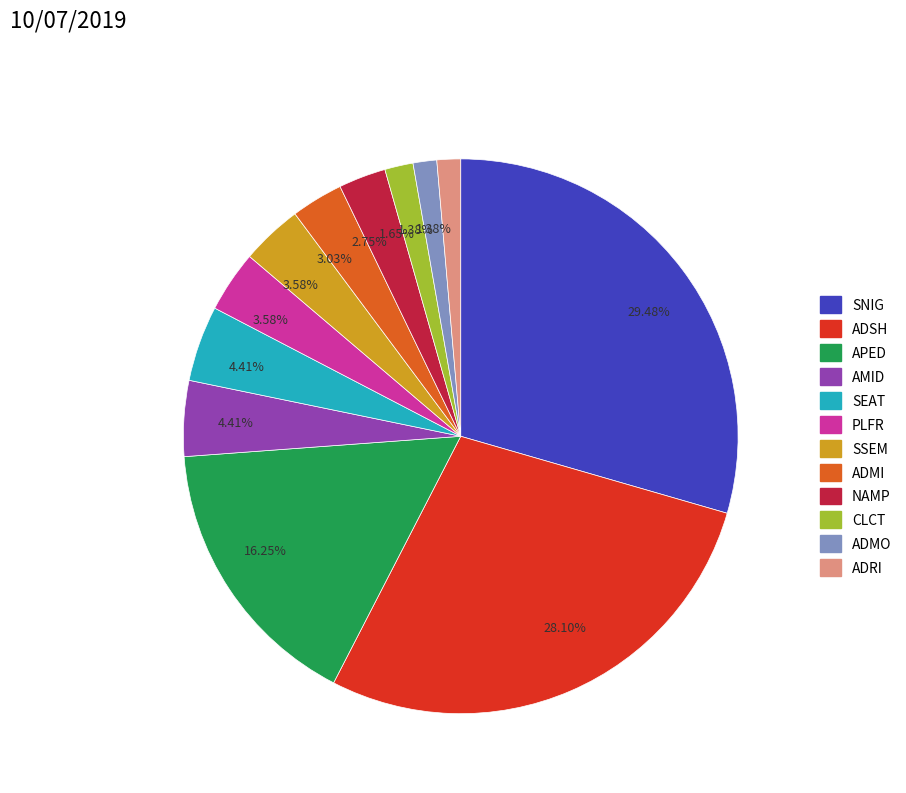

To the nearest percent, what is the difference between the largest and smallest slice percentages?

28%